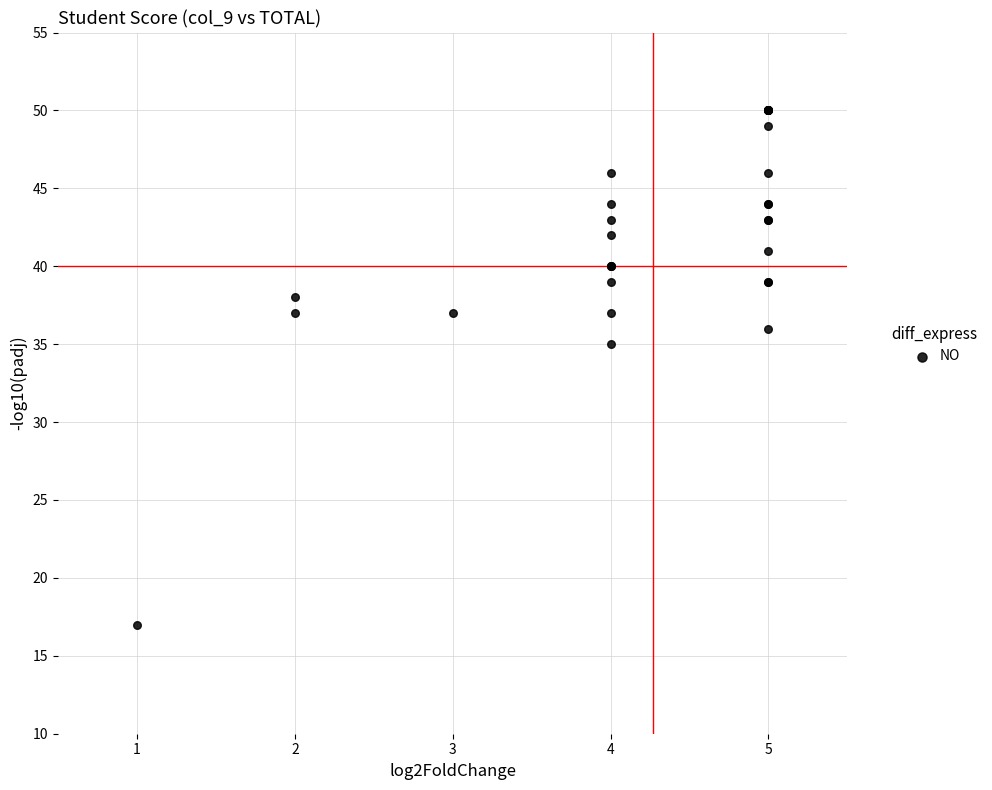

What Y value in the scatter plot is closest to 33?

35